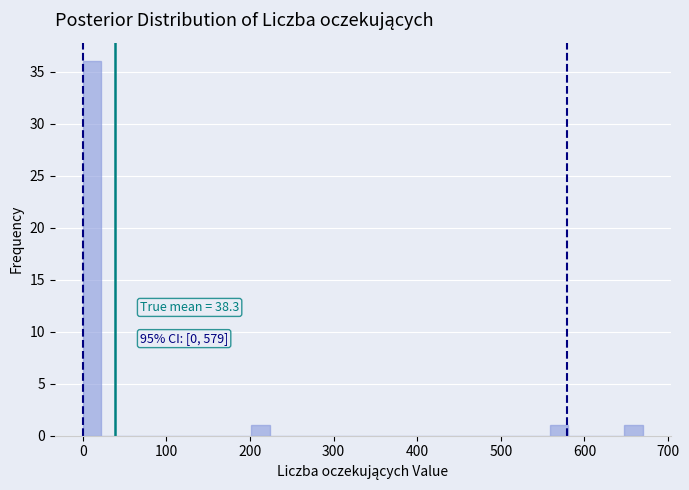

Around what value on the x-axis is the tallest bar? Give the approximate position of its centre, as read against the axis.

10